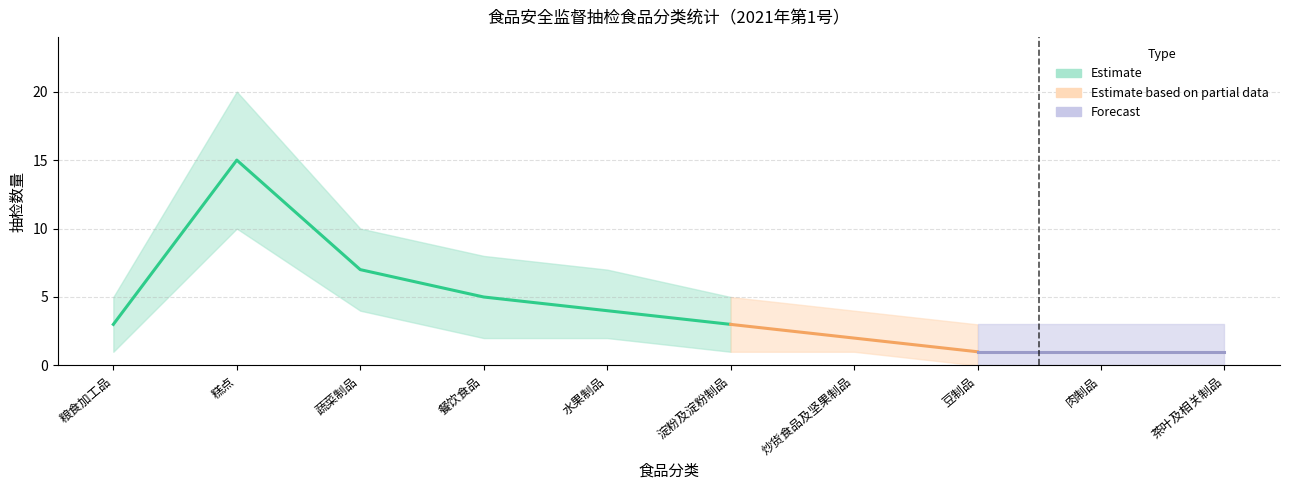

True or false: 抽检数量上界 has a value of 7 at 粮食加工品.

False